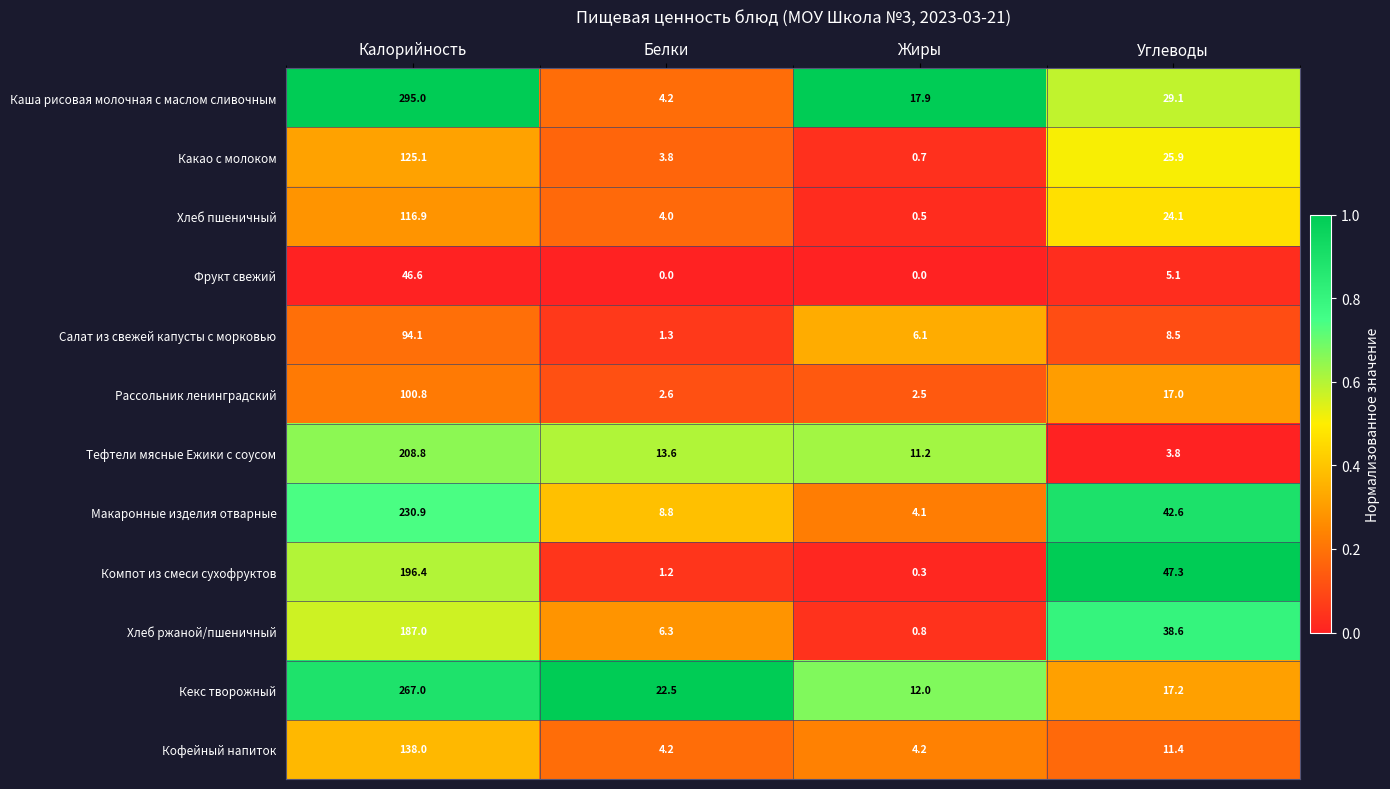

What is the sum of all Компот из смеси сухофруктов values?

245.2